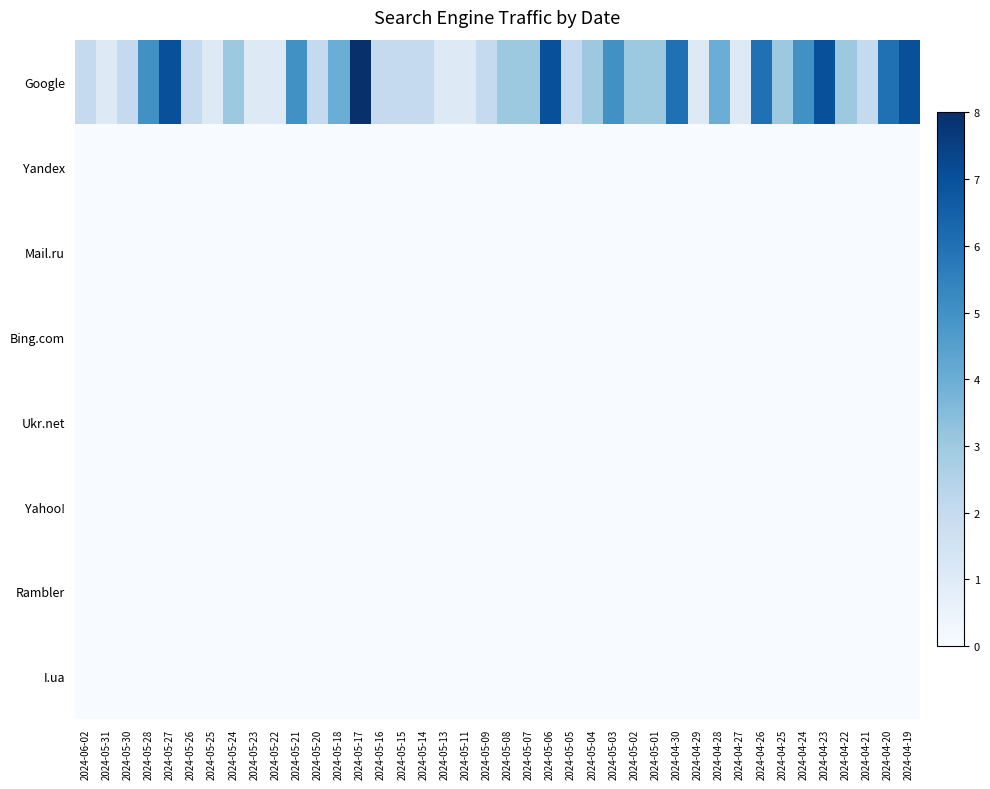

Which label corresponds to the largest value in the chart?

2024-05-17